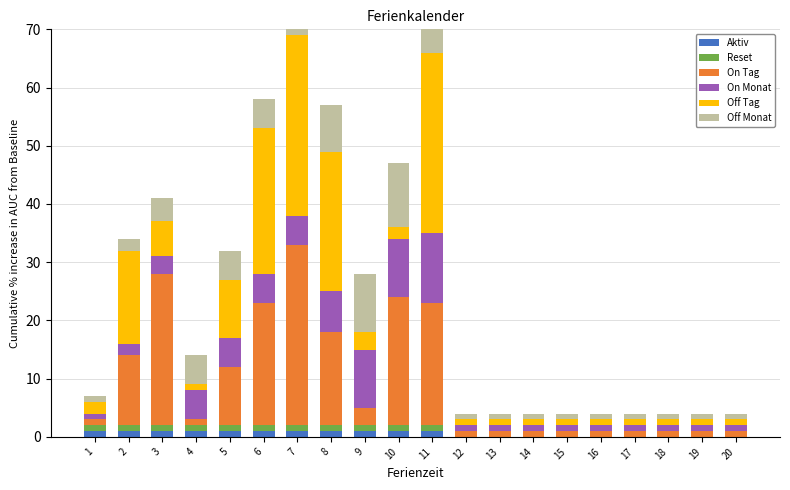

Reading left to right, list all the values displayed in this chart.

Aktiv: 1	1	1	1	1	1	1	1	1	1	1	0	0	0	0	0	0	0	0	0
Reset: 1	1	1	1	1	1	1	1	1	1	1	0	0	0	0	0	0	0	0	0
On Tag: 1	12	26	1	10	21	31	16	3	22	21	1	1	1	1	1	1	1	1	1
On Monat: 1	2	3	5	5	5	5	7	10	10	12	1	1	1	1	1	1	1	1	1
Off Tag: 2	16	6	1	10	25	31	24	3	2	31	1	1	1	1	1	1	1	1	1
Off Monat: 1	2	4	5	5	5	5	8	10	11	12	1	1	1	1	1	1	1	1	1